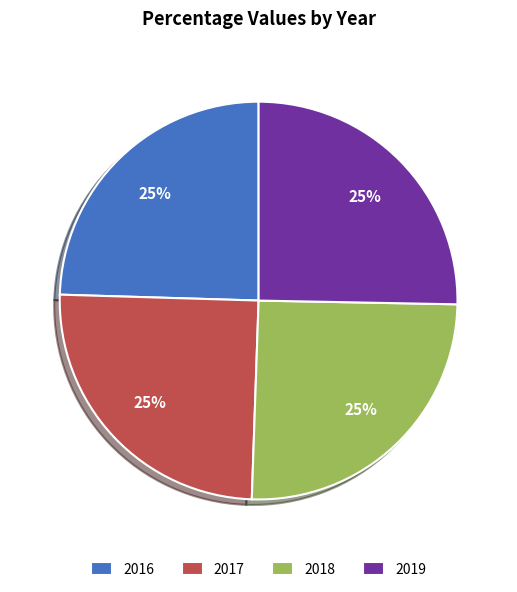

To the nearest percent, what is the average slice percentage?

25%